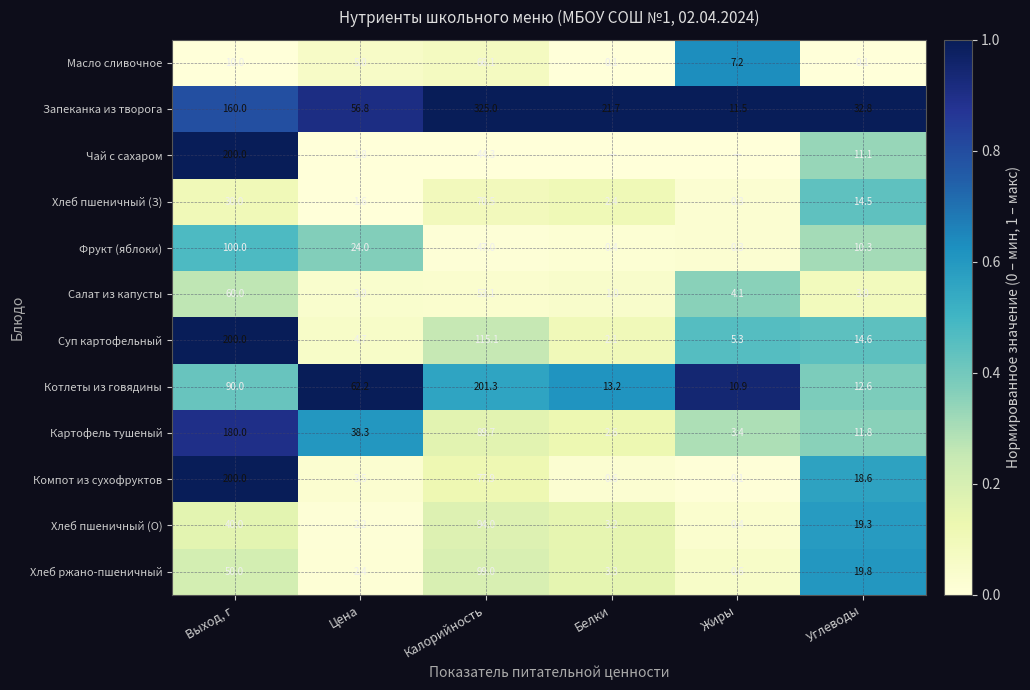

What is the lowest value of the Хлеб пшеничный (О) series?

0.4